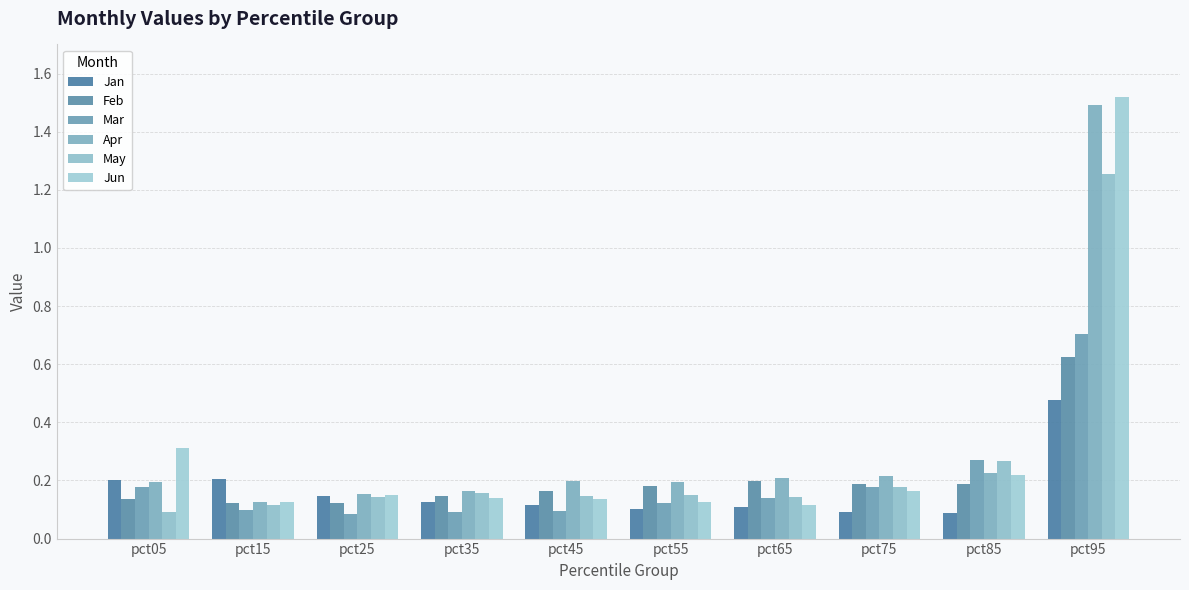

What is the greatest value displayed?

1.5